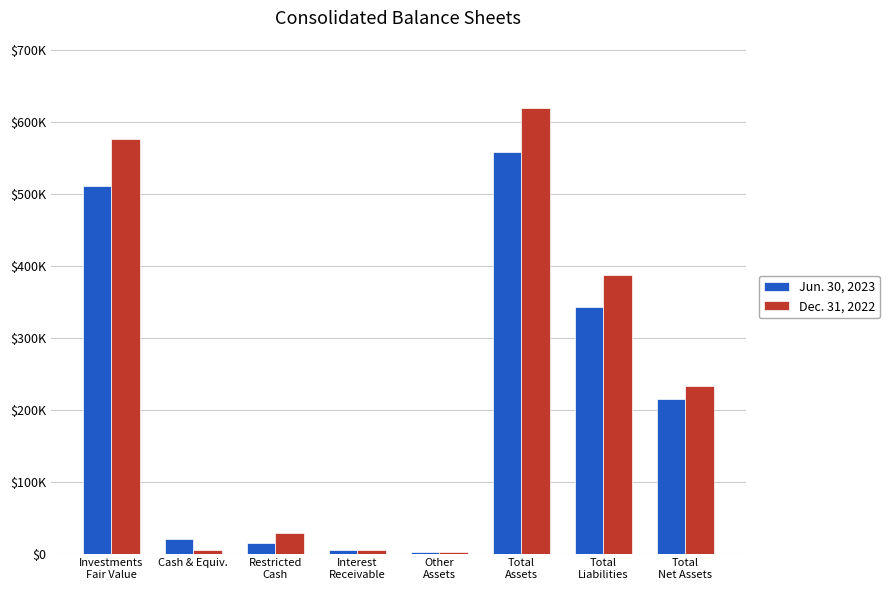

What are all the series names shown in the legend?

Jun. 30, 2023, Dec. 31, 2022